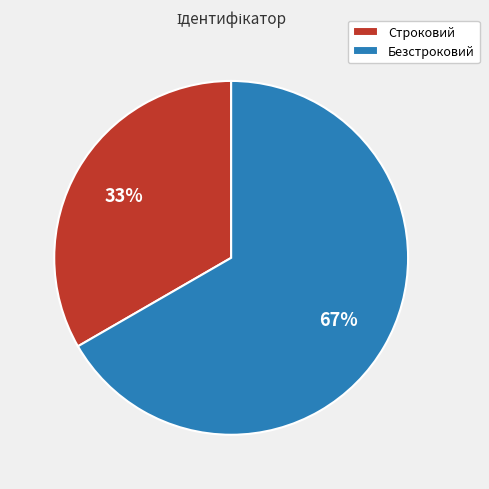

To the nearest percent, what percentage of the pie is Безстроковий?

67%